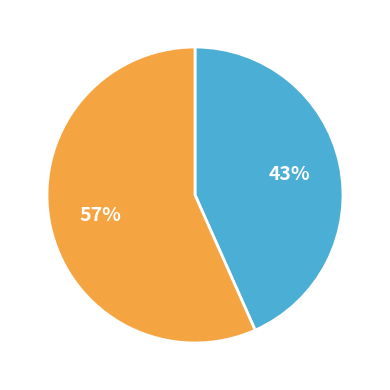

Is there a majority slice in this chart?

Yes